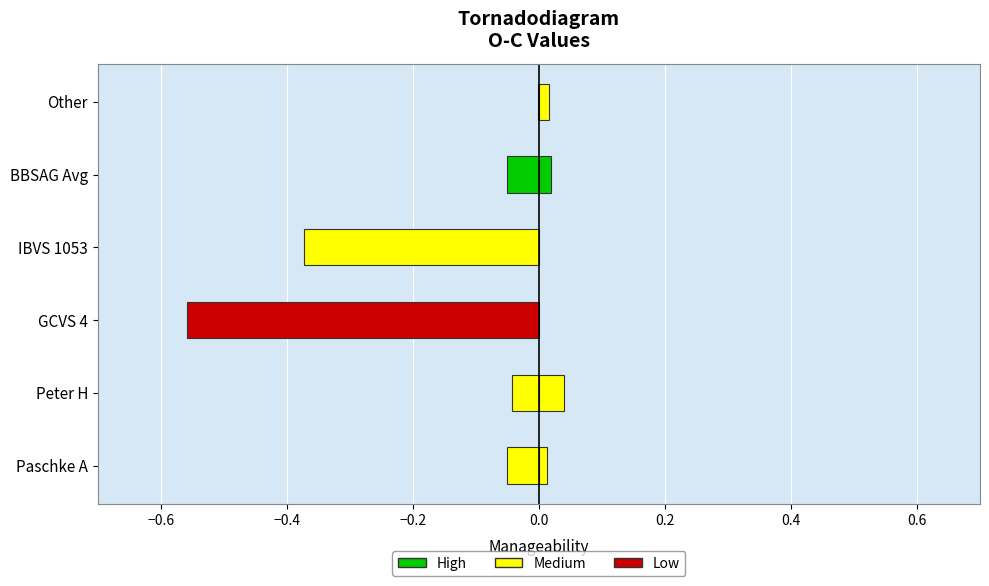

Is it true that Low equals 0.3 at Peter H?

False